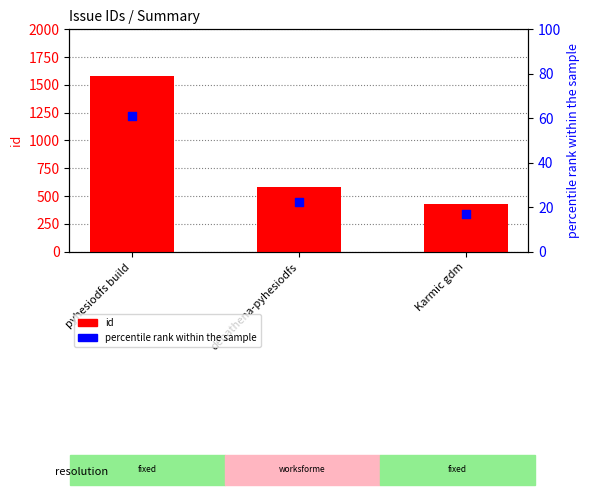

Is the value of percentile rank within the sample at pyhesiodfs build greater than the value of id at Karmic gdm?

No